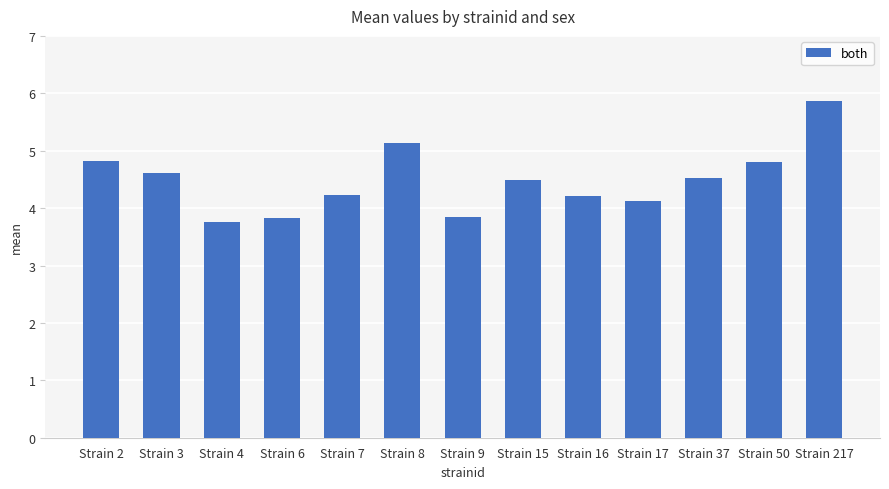

What is the minimum value shown in the chart?

3.8